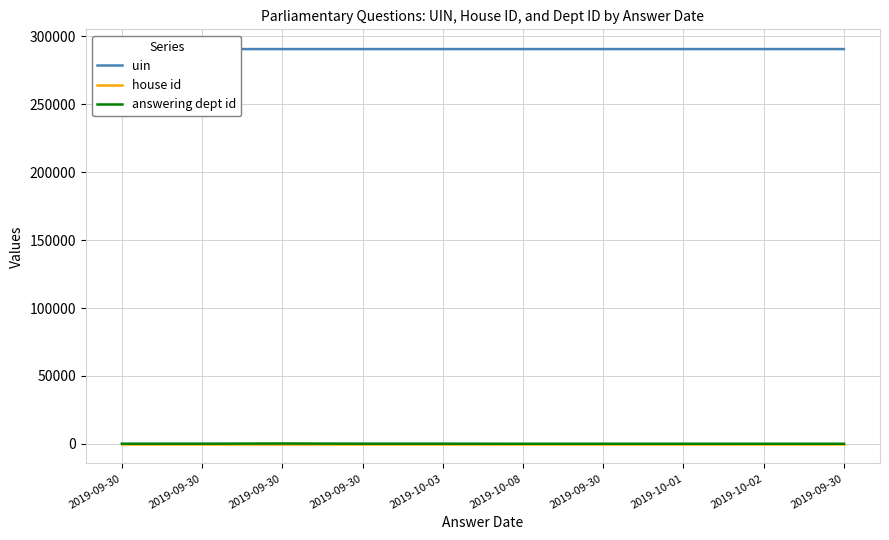

What are all the series names shown in the legend?

uin, house id, answering dept id